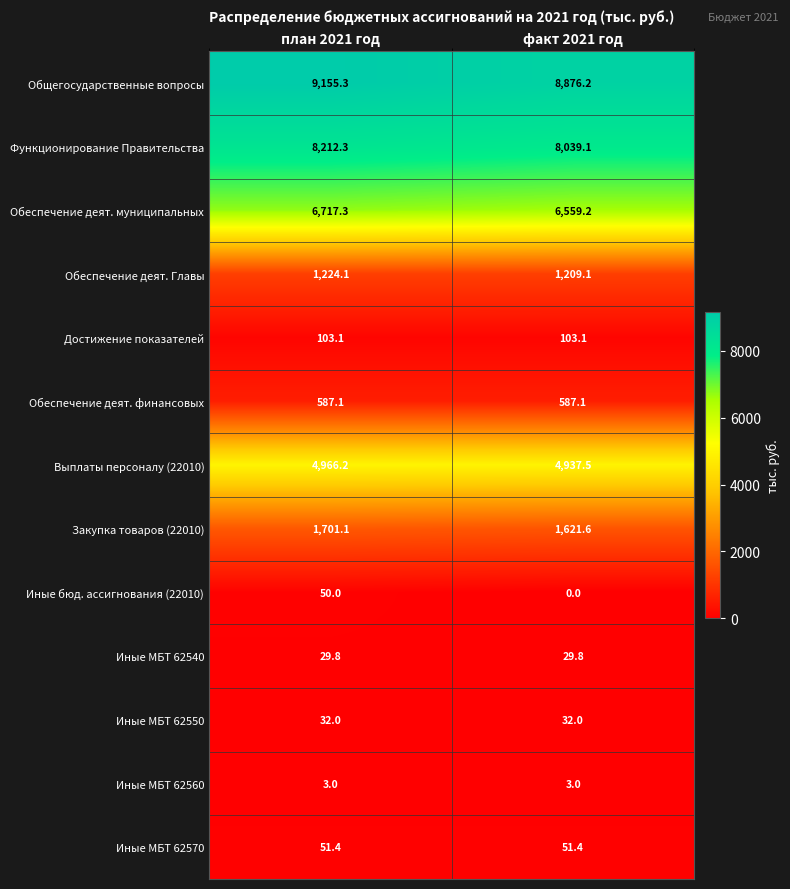

What is the difference between the highest and lowest values at факт 2021 год?

8876.2